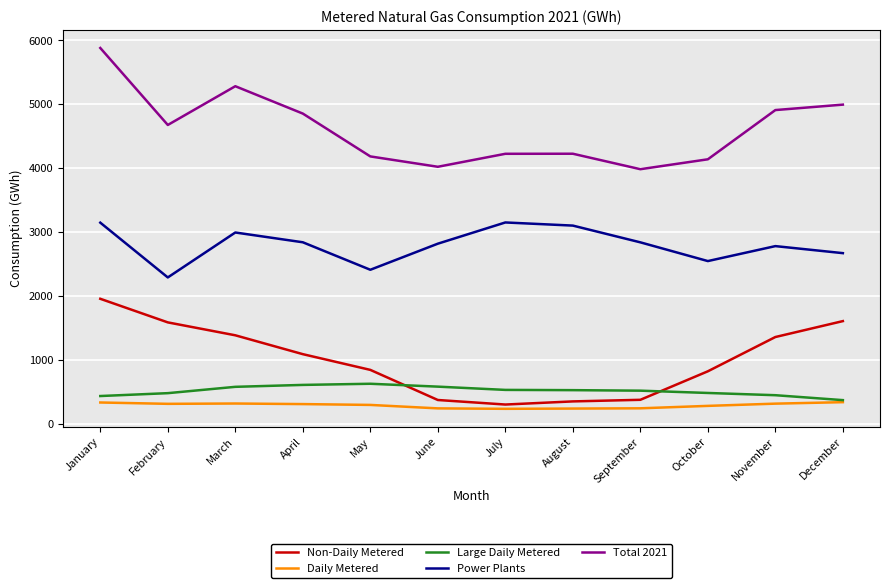

The value of Power Plants at August is 1711. True or false?

False